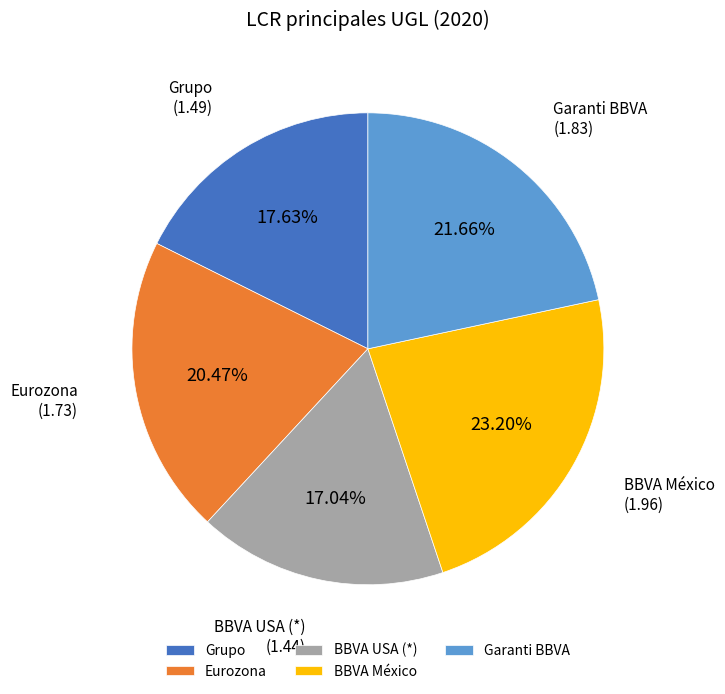

Combined, what portion of the pie is Eurozona and BBVA México?

43.7%